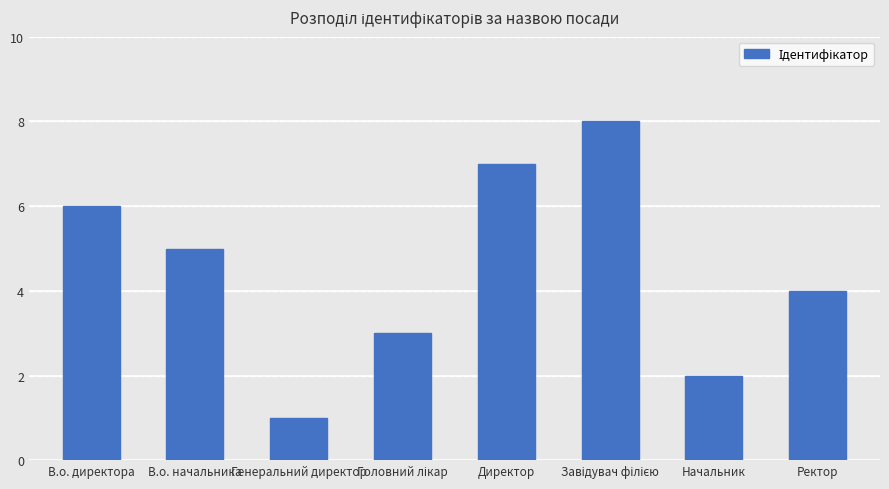

What is the minimum value shown in the chart?

1